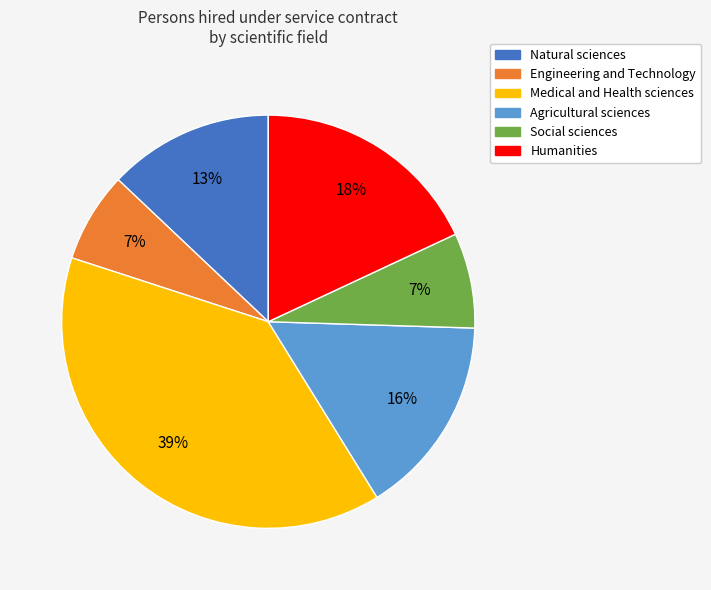

Between Engineering and Technology and Natural sciences, which is larger?

Natural sciences